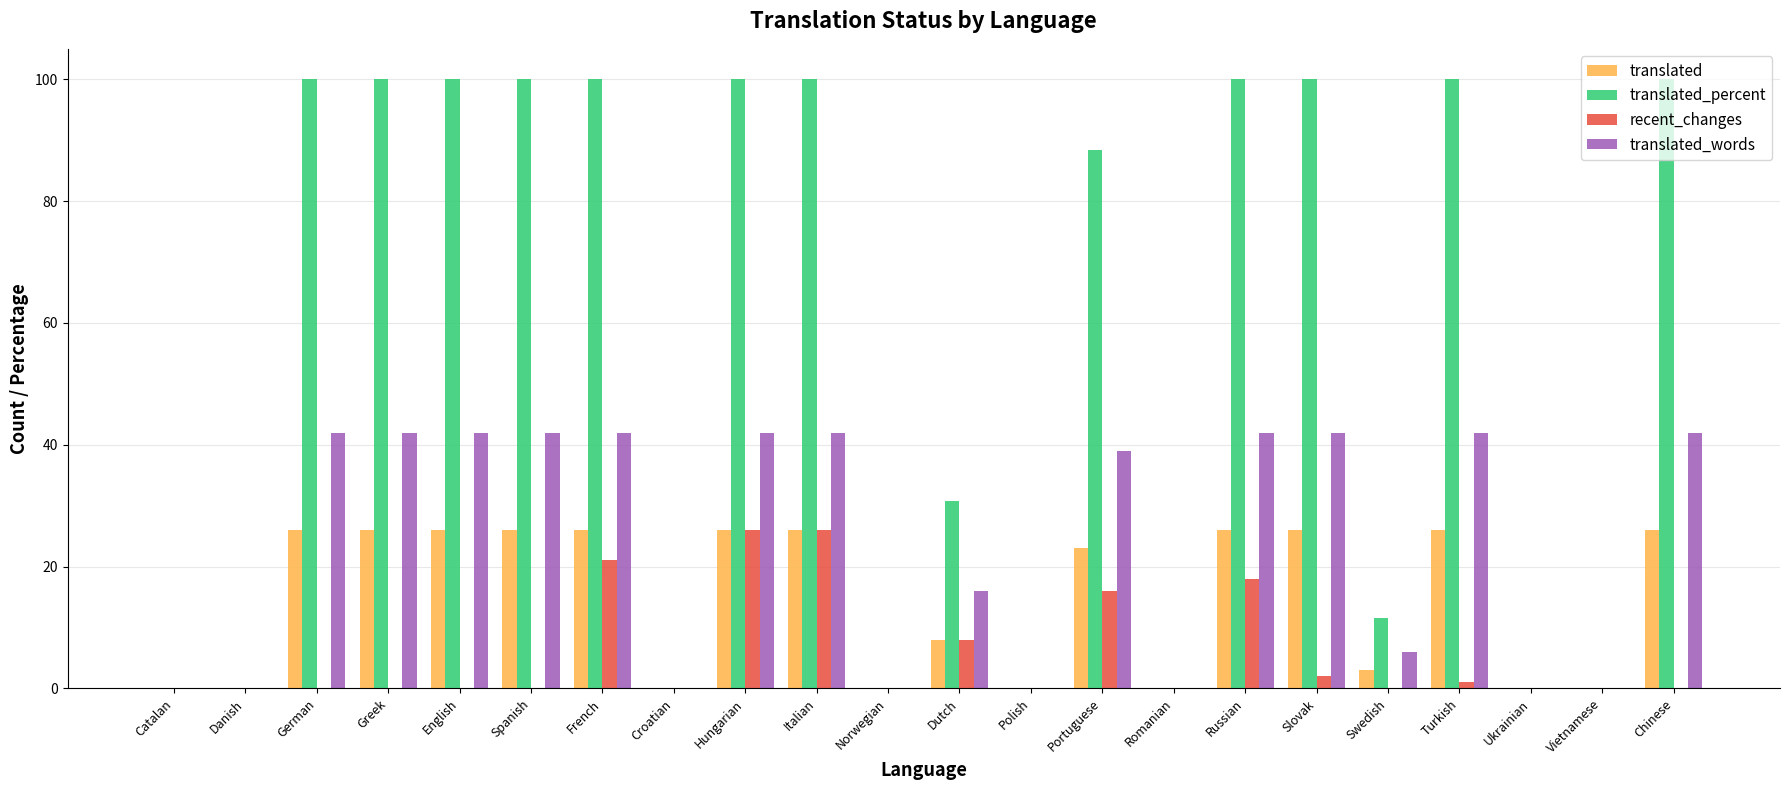

Reading right to left, transcribe all the data shown in this chart.

translated: 26.0	0.0	0.0	26.0	3.0	26.0	26.0	0.0	23.0	0.0	8.0	0.0	26.0	26.0	0.0	26.0	26.0	26.0	26.0	26.0	0.0	0.0
translated_percent: 100.0	0.0	0.0	100.0	11.5	100.0	100.0	0.0	88.4	0.0	30.7	0.0	100.0	100.0	0.0	100.0	100.0	100.0	100.0	100.0	0.0	0.0
recent_changes: 0.0	0.0	0.0	1.0	0.0	2.0	18.0	0.0	16.0	0.0	8.0	0.0	26.0	26.0	0.0	21.0	0.0	0.0	0.0	0.0	0.0	0.0
translated_words: 42.0	0.0	0.0	42.0	6.0	42.0	42.0	0.0	39.0	0.0	16.0	0.0	42.0	42.0	0.0	42.0	42.0	42.0	42.0	42.0	0.0	0.0